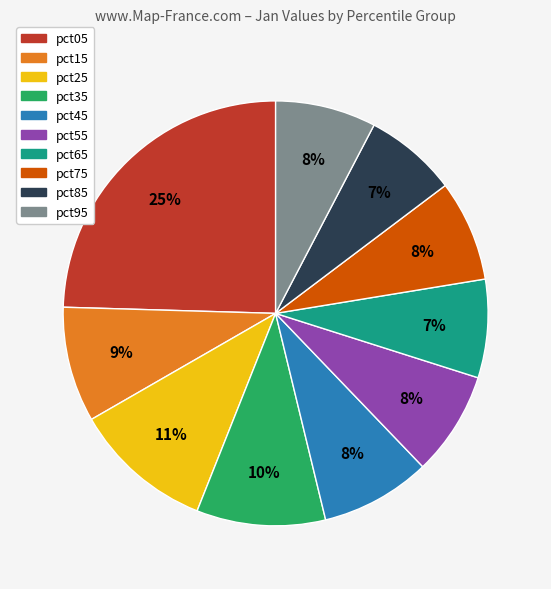

Do pct65 and pct55 together represent more than half of the pie?

No